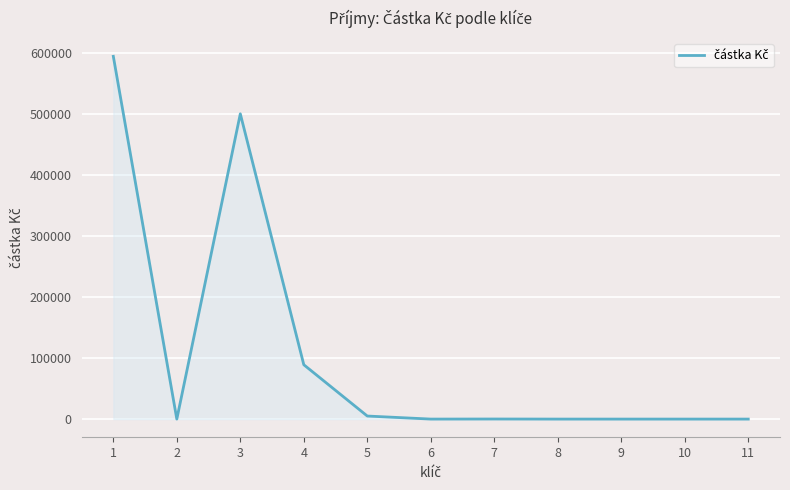

Is it true that the value at 8 is 0.0?

True